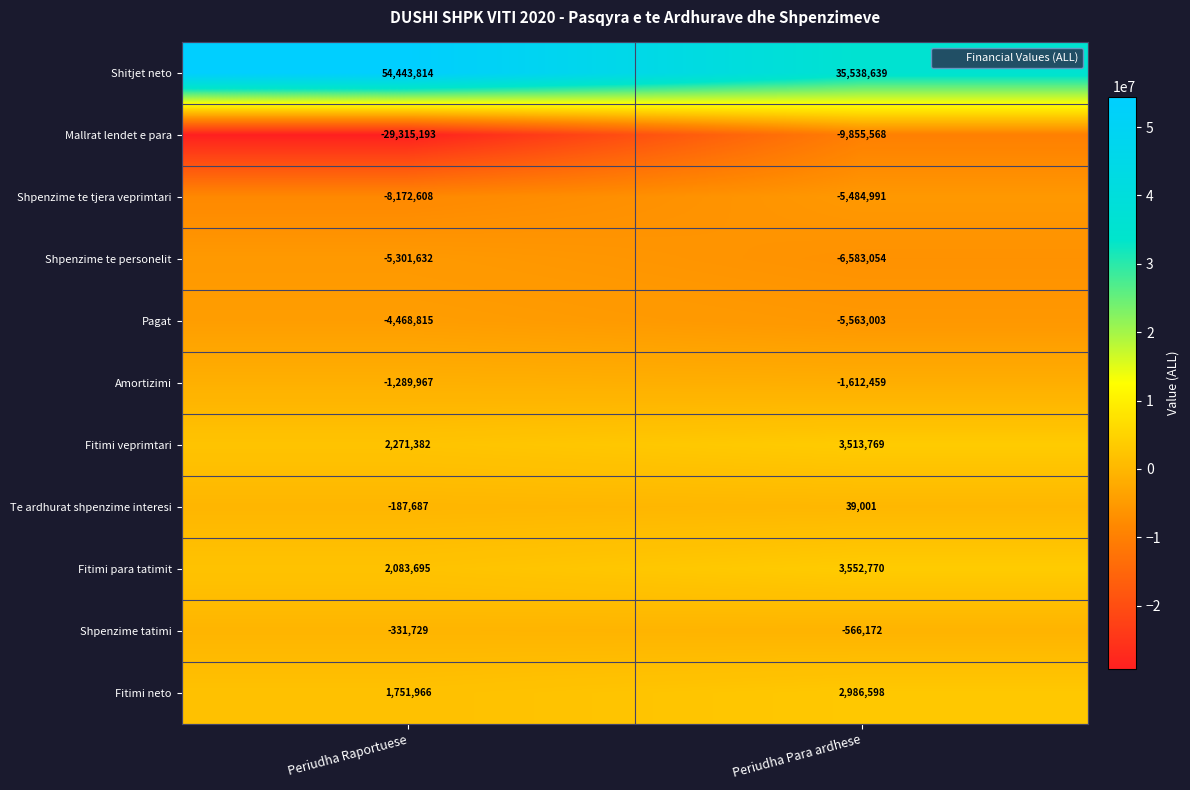

Which series changed the most between Periudha Raportuese and Periudha Para ardhese?

Mallrat lendet e para